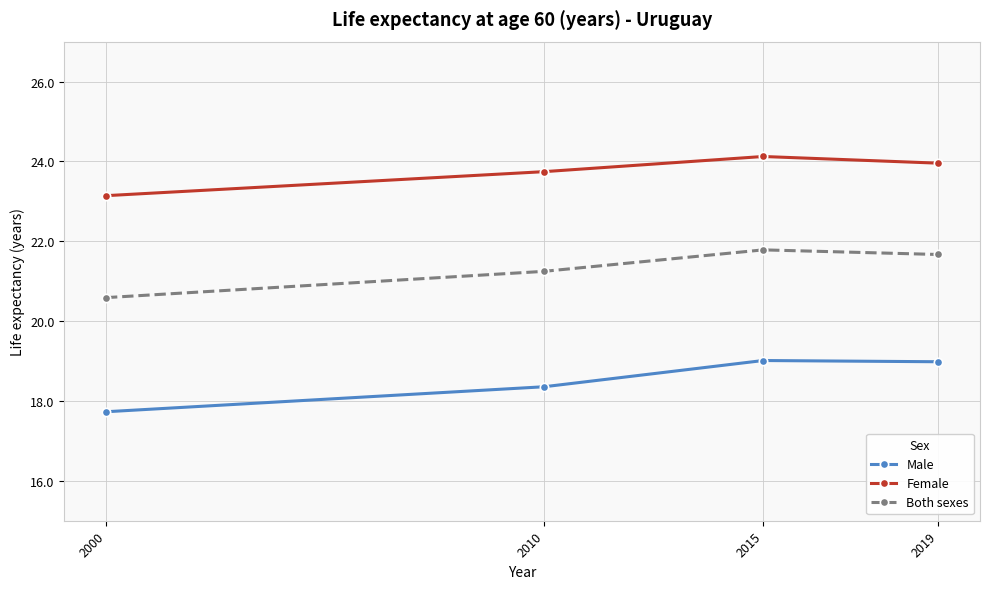

How many lines are shown in the chart?

3